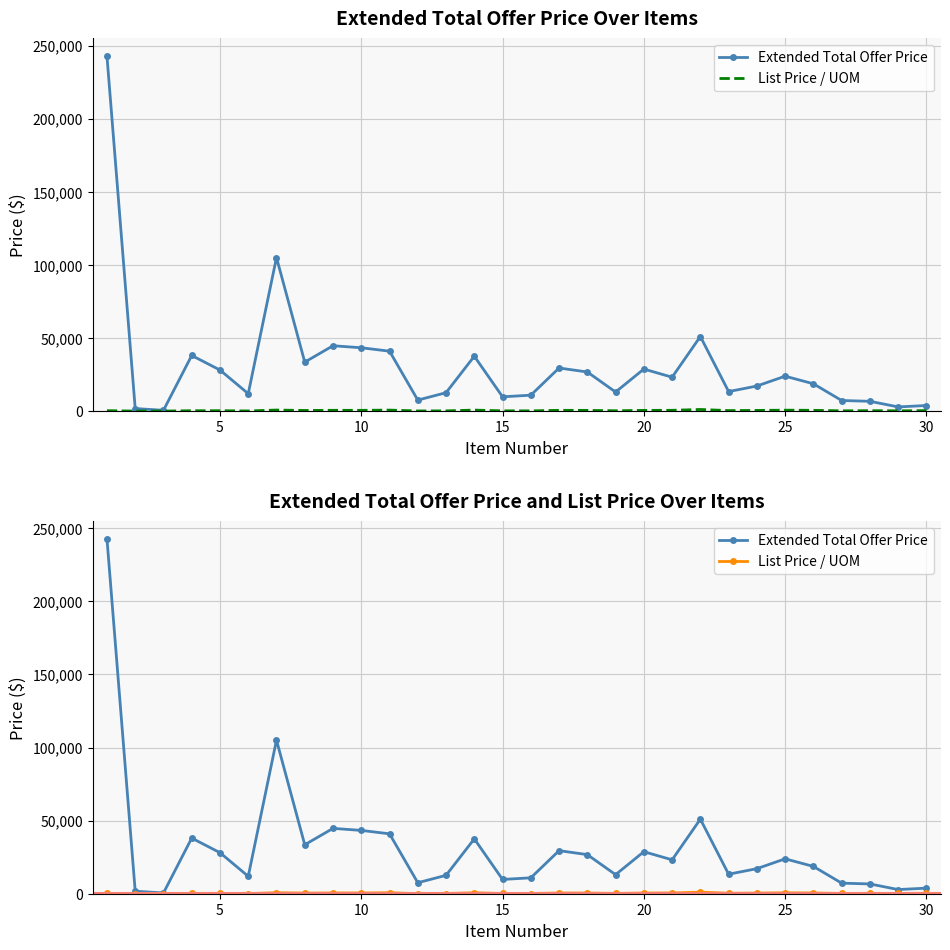

True or false: Extended Total Offer Price and List Price / UOM cross at least once.

False